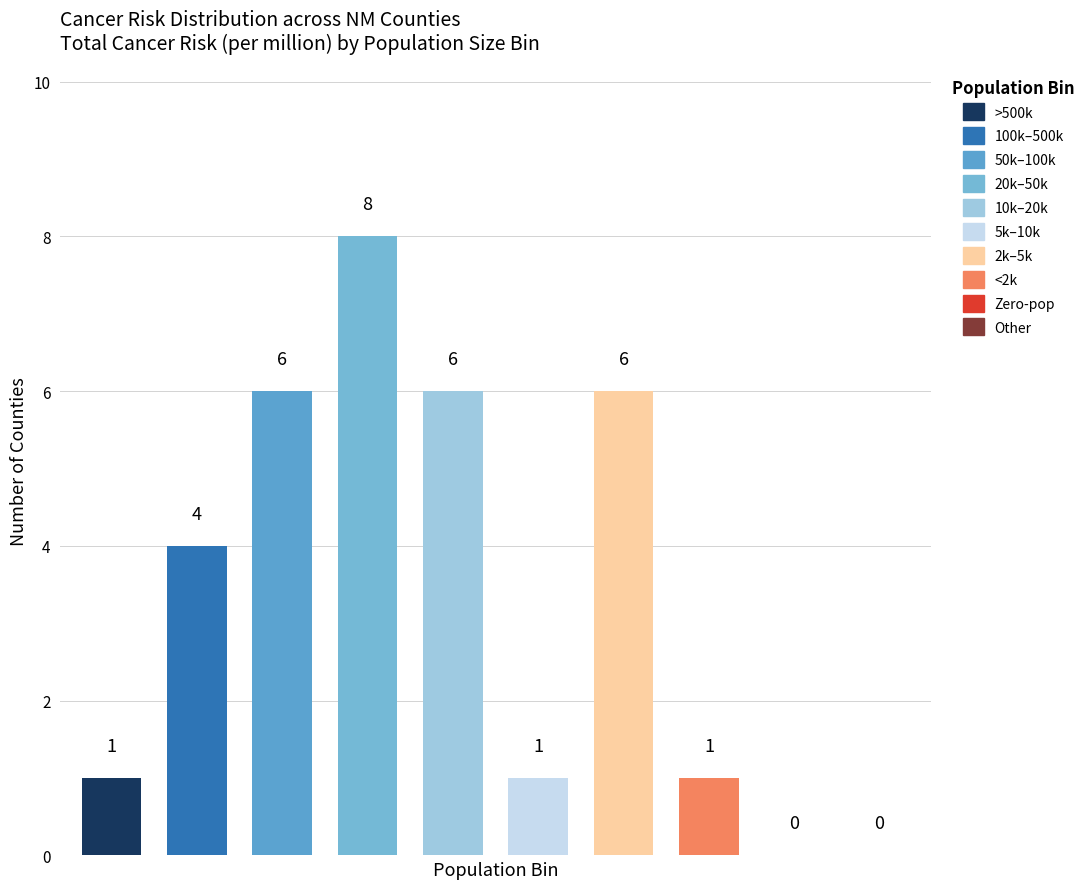

How many values are below 3?

5